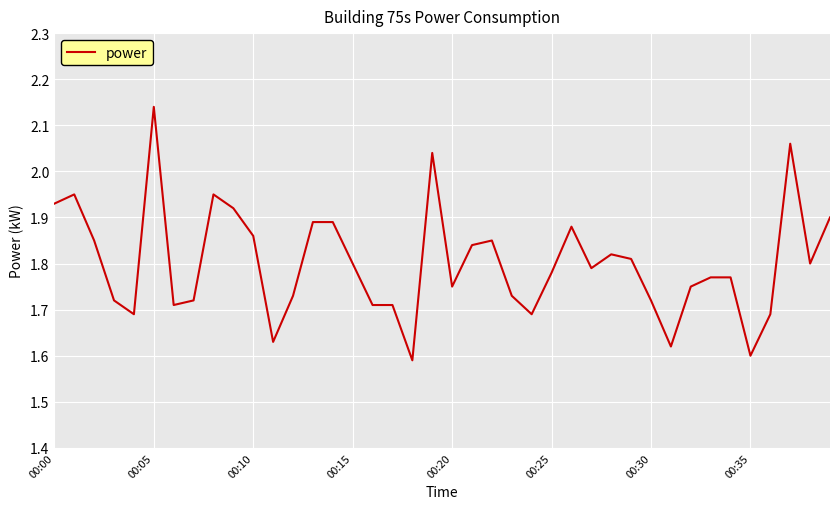

Does the chart have visible grid lines?

Yes